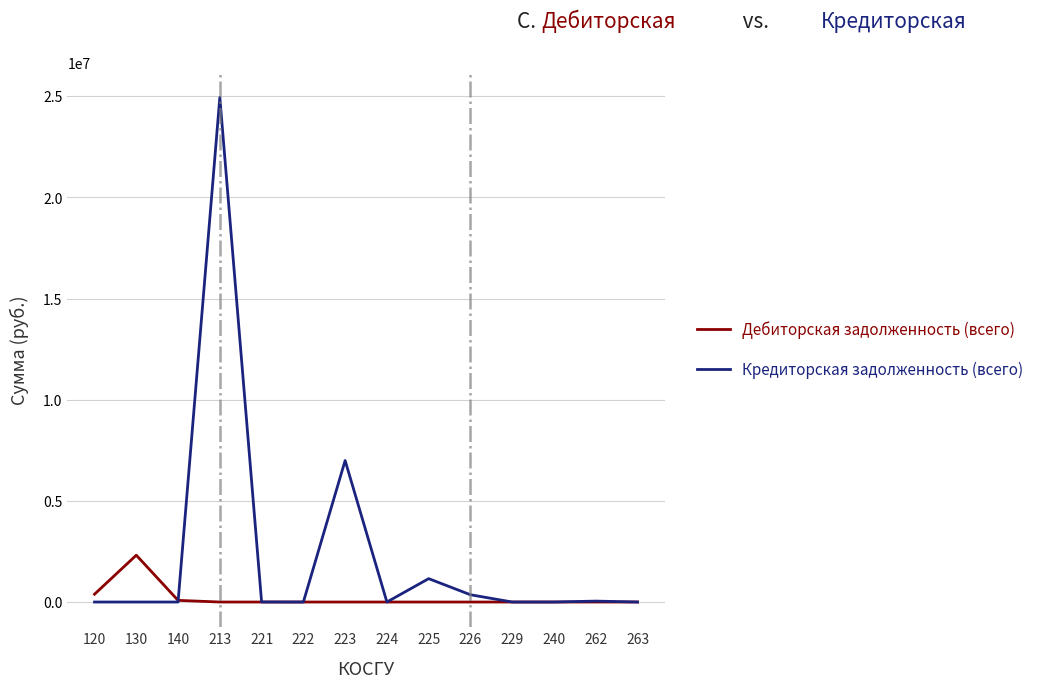

At 225, list the series in order from smallest to largest.

Дебиторская задолженность (всего), Кредиторская задолженность (всего)